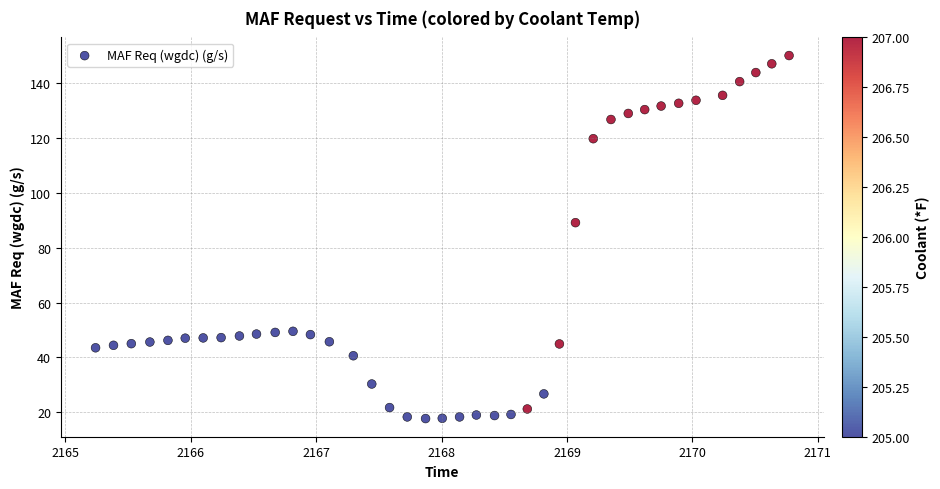

What is the range of Y values (max minus min)?

132.3